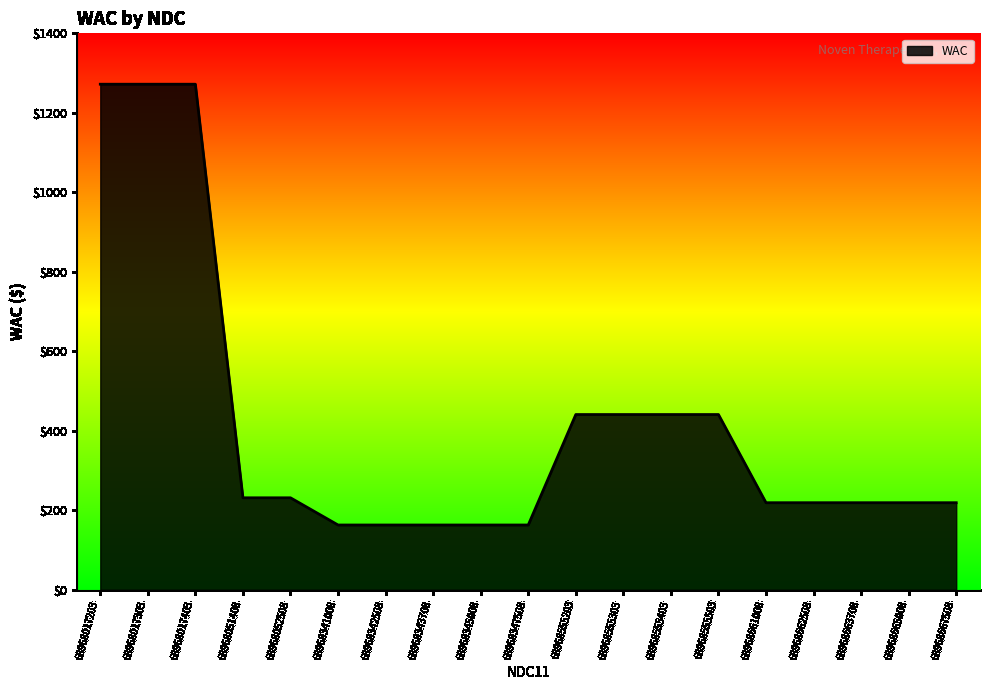

What is the smallest value displayed?

163.1